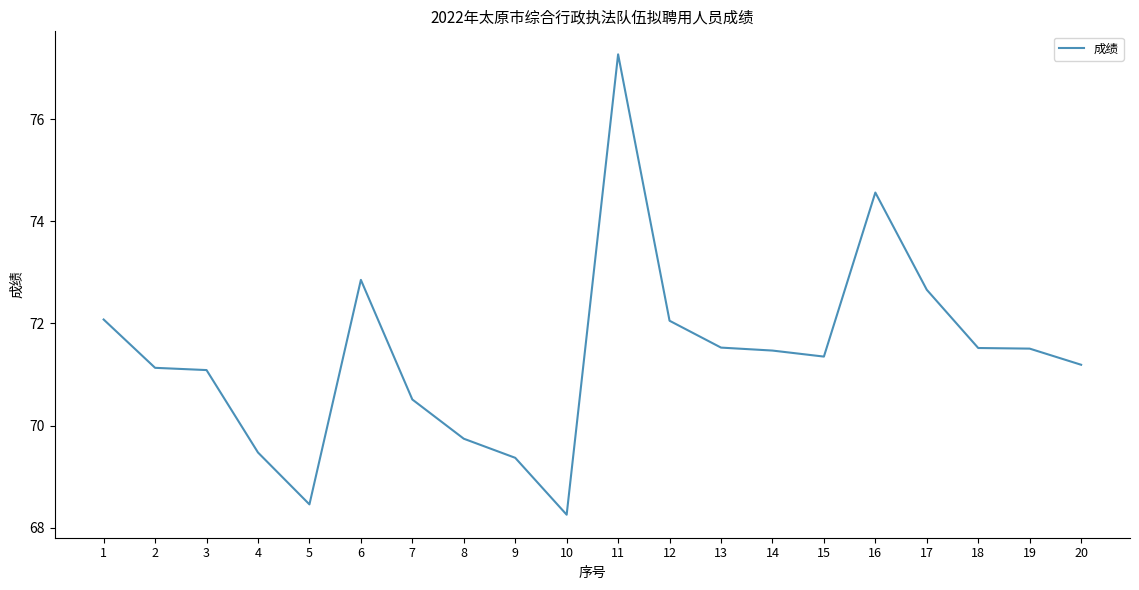

Which category has the lowest value across all series?

10